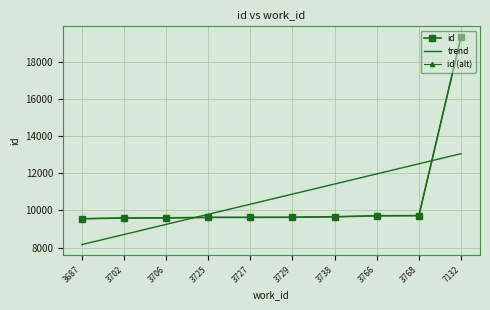

List the labels in order of id (alt) value, smallest first.

3687, 3702, 3706, 3725, 3727, 3729, 3738, 3766, 3768, 7132